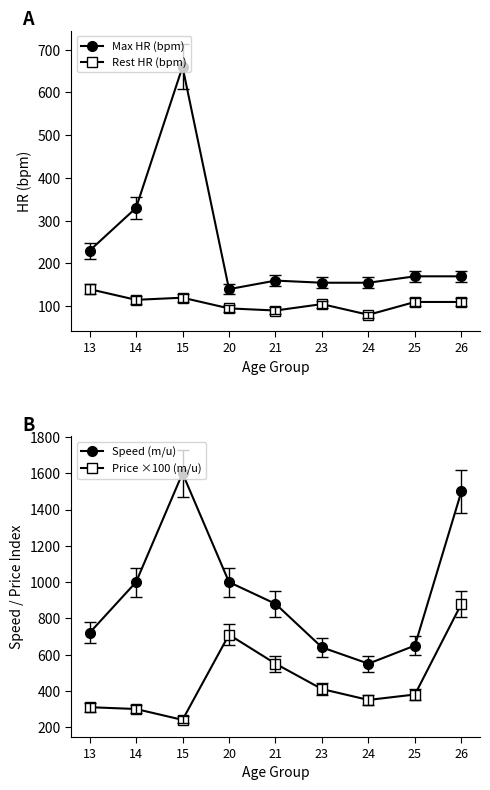

Reading left to right, transcribe all the data shown in this chart.

Max HR (bpm): 230.0	330.0	660.0	140.0	160.0	155.0	155.0	170.0	170.0
Rest HR (bpm): 140.0	115.0	120.0	95.0	90.0	105.0	80.0	110.0	110.0
Speed (m/u): 720.0	1000.0	1600.0	1000.0	880.0	640.0	550.0	650.0	1500.0
Price ×100 (m/u): 310.0	300.0	240.0	710.0	550.0	410.0	350.0	380.0	880.0